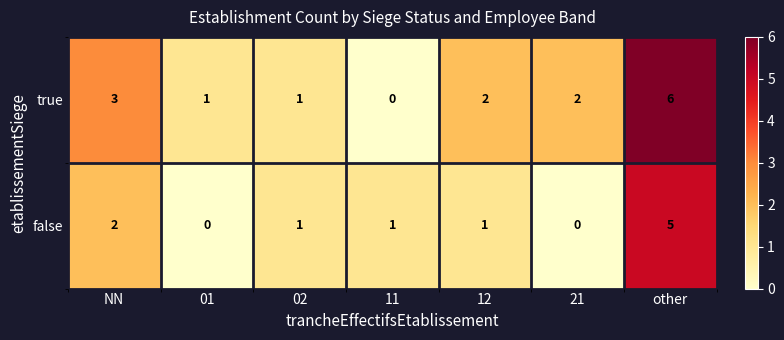

True or false: false has a value of 0 at NN.

False